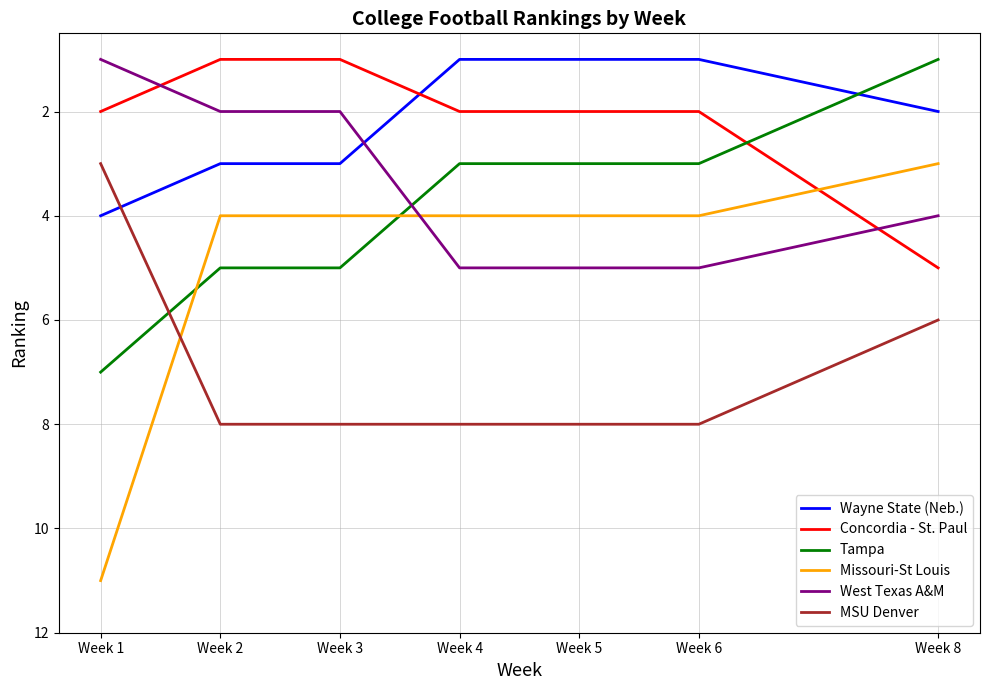

The value of Tampa at Week 8 is 1. True or false?

True